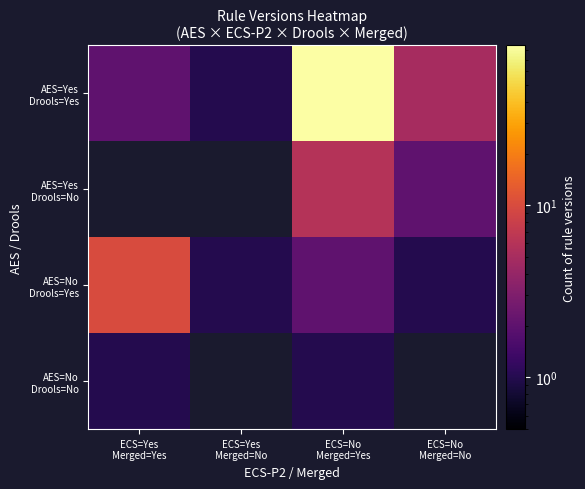

Between ECS=Yes Merged=No and ECS=No Merged=Yes, which series saw the biggest shift?

AES=Yes Drools=Yes